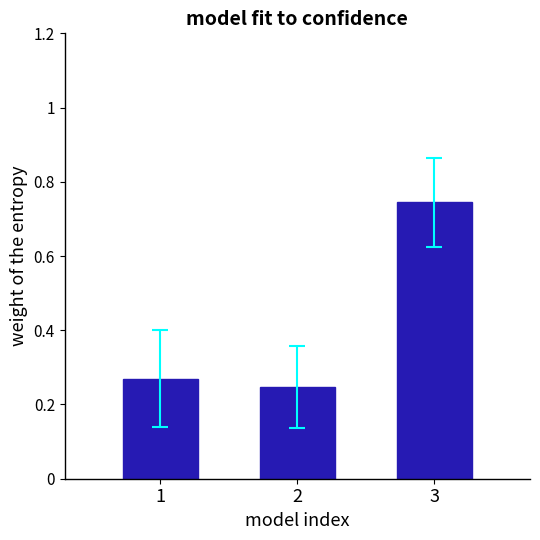

Rank the categories by value from highest to lowest.

3, 1, 2